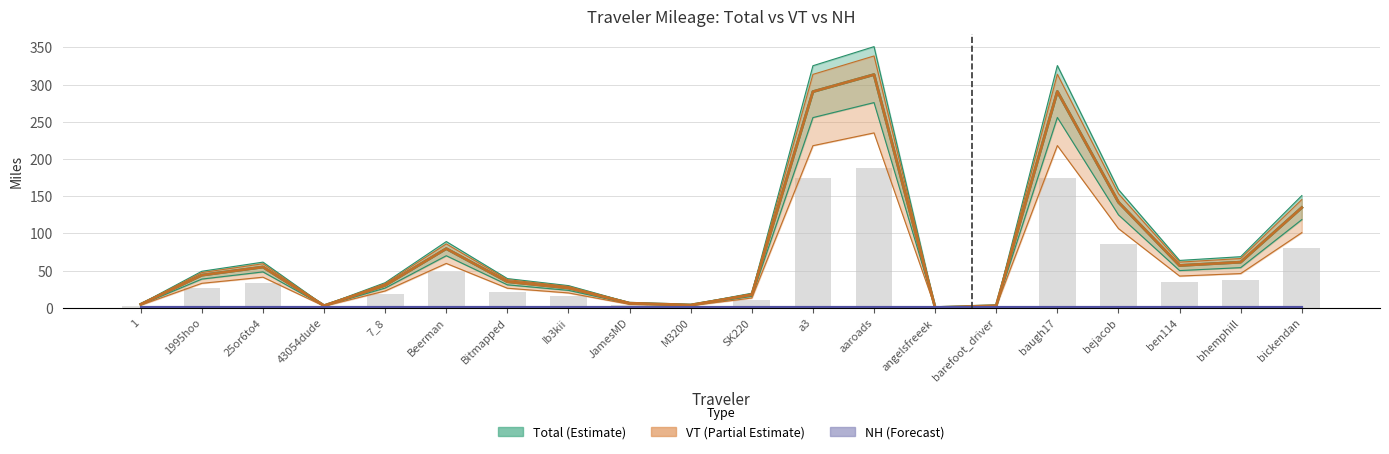

Are the bars horizontal?

No